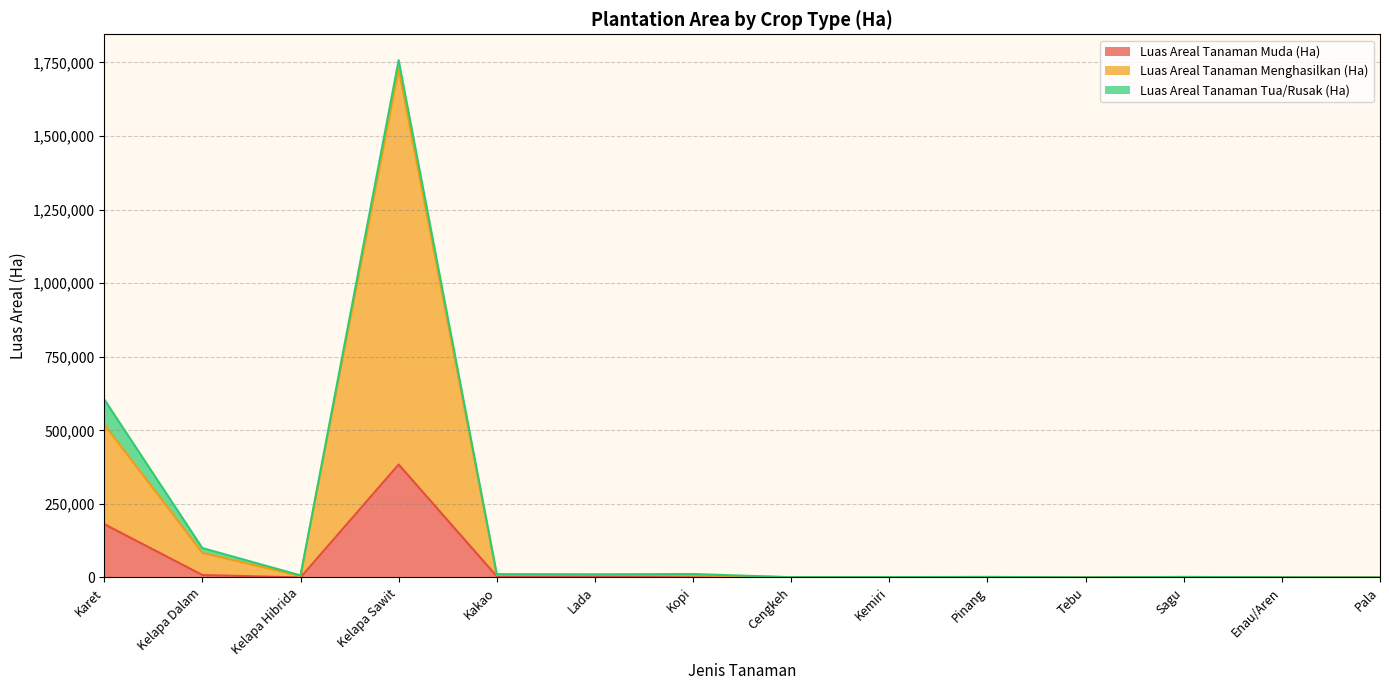

True or false: Luas Areal Tanaman Muda (Ha) and Luas Areal Tanaman Menghasilkan (Ha) intersect in this chart.

False